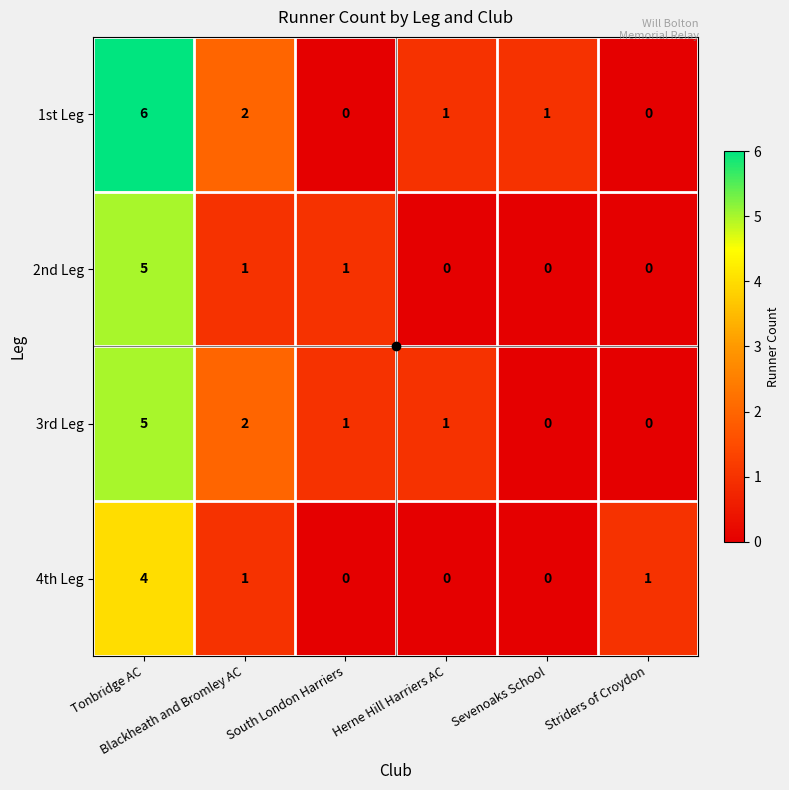

What is the difference between the maximum and minimum values in the 4th Leg series?

4